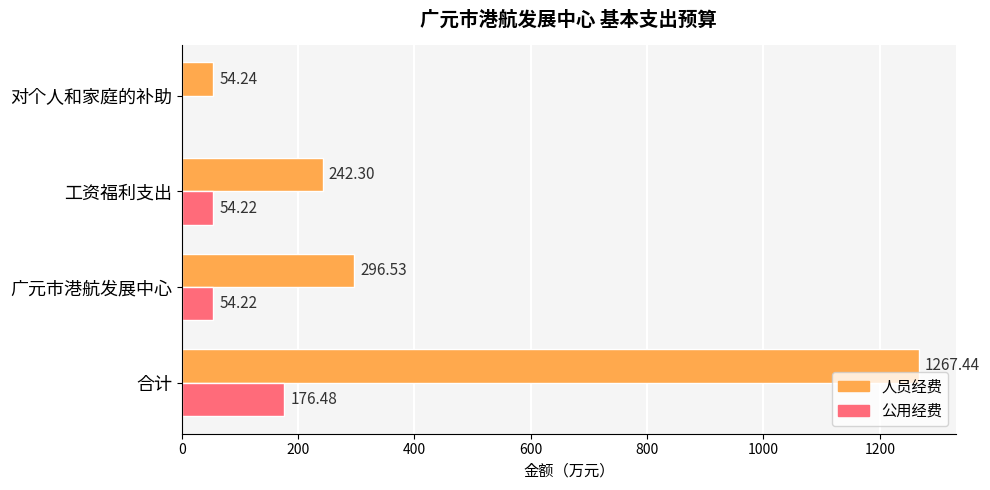

What is the total value across all series at 广元市港航发展中心?

350.8